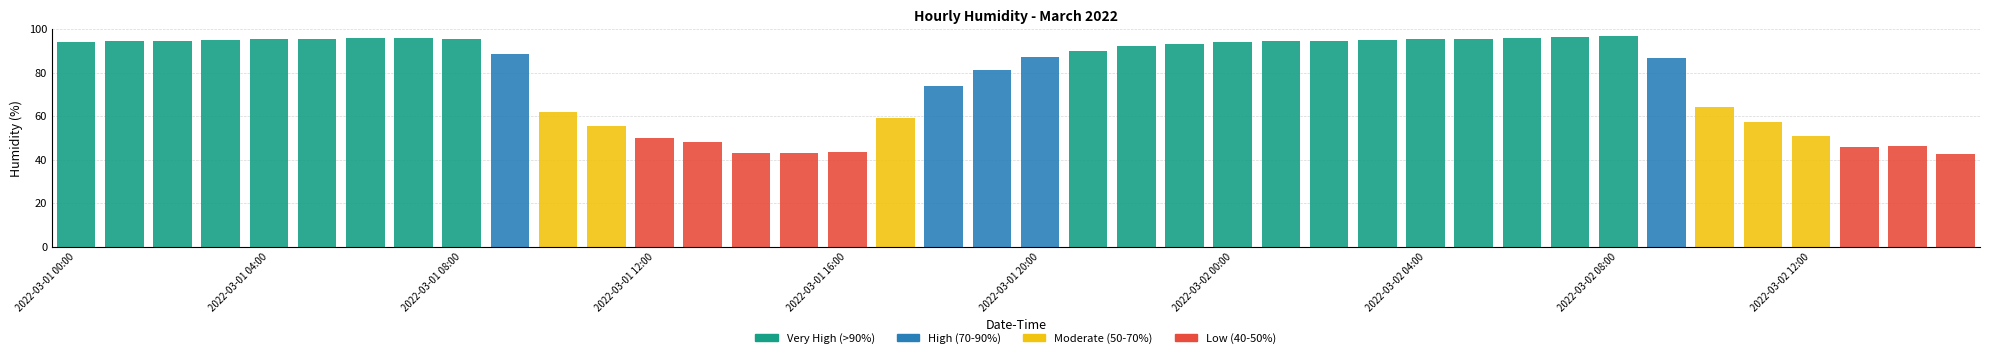

What is the maximum value for Very High (>90%)?

96.7